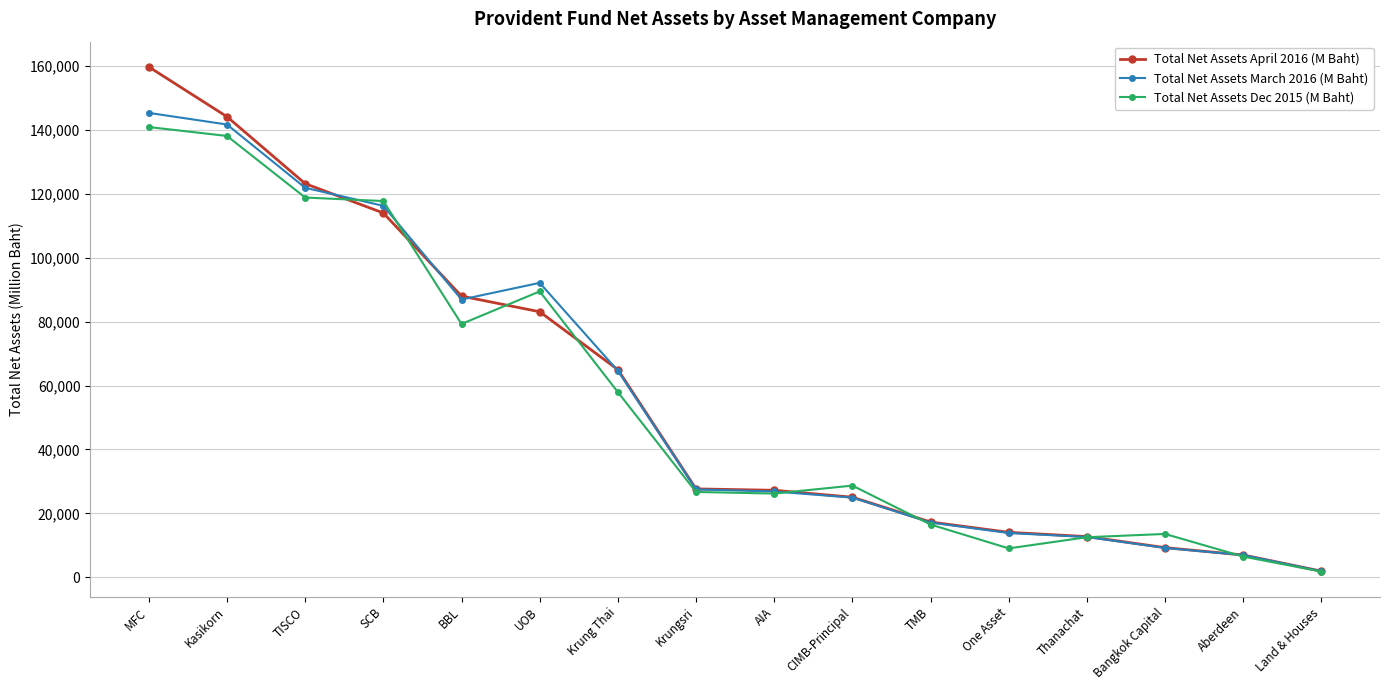

Between CIMB-Principal and Aberdeen, which series saw the biggest shift?

Total Net Assets Dec 2015 (M Baht)